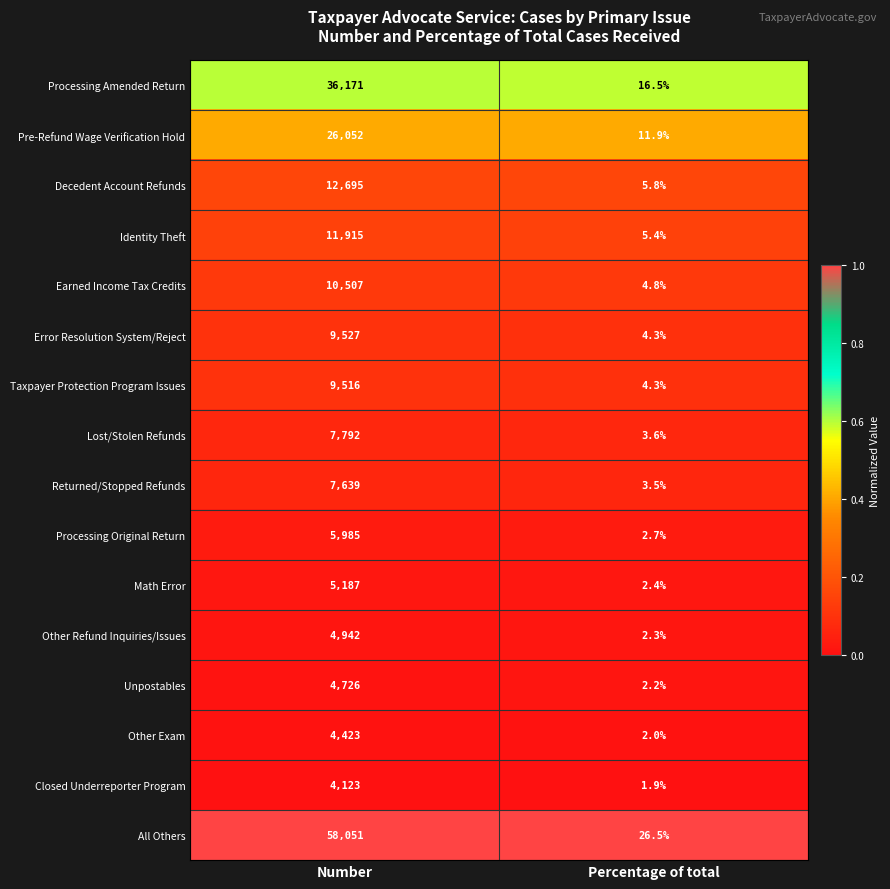

Is the value of Decedent Account Refunds at Number greater than the value of Lost/Stolen Refunds at Percentage of total?

Yes